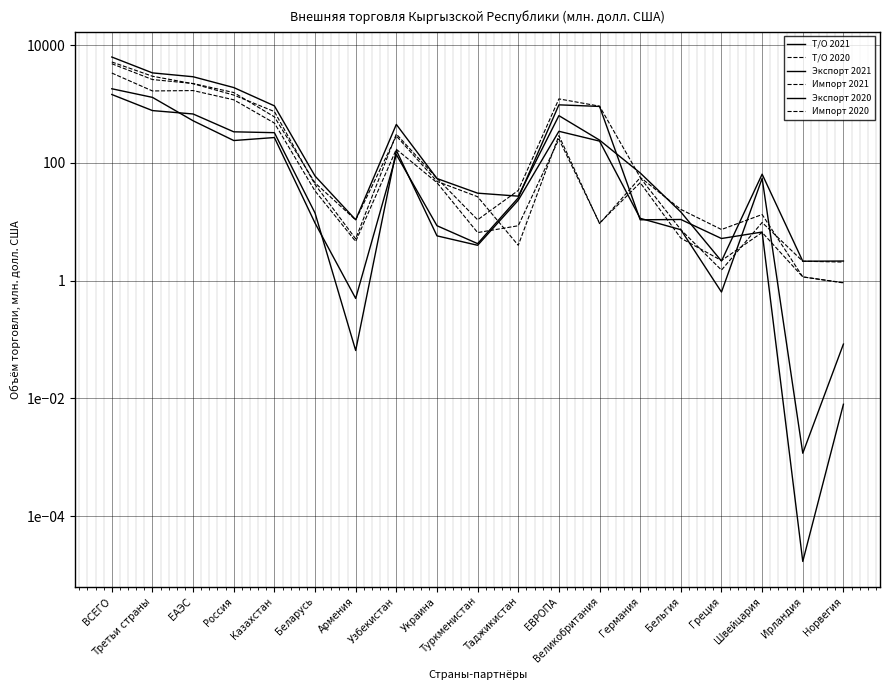

What is the label of the 6th point from the left?

Беларусь